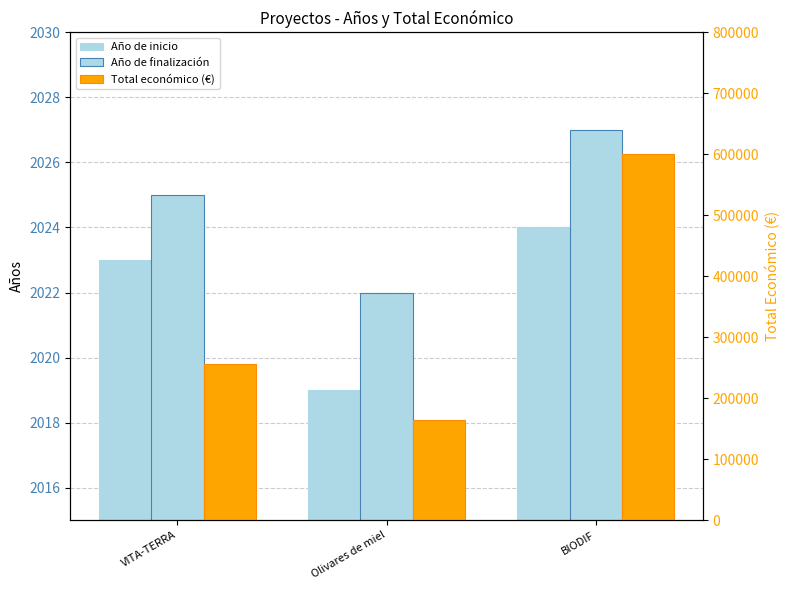

What position from the left is BIODIF?

3